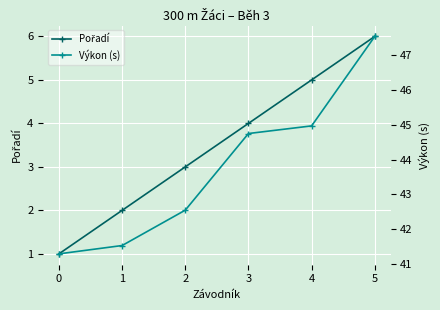

True or false: Pořadí and Výkon (s) cross at least once.

False